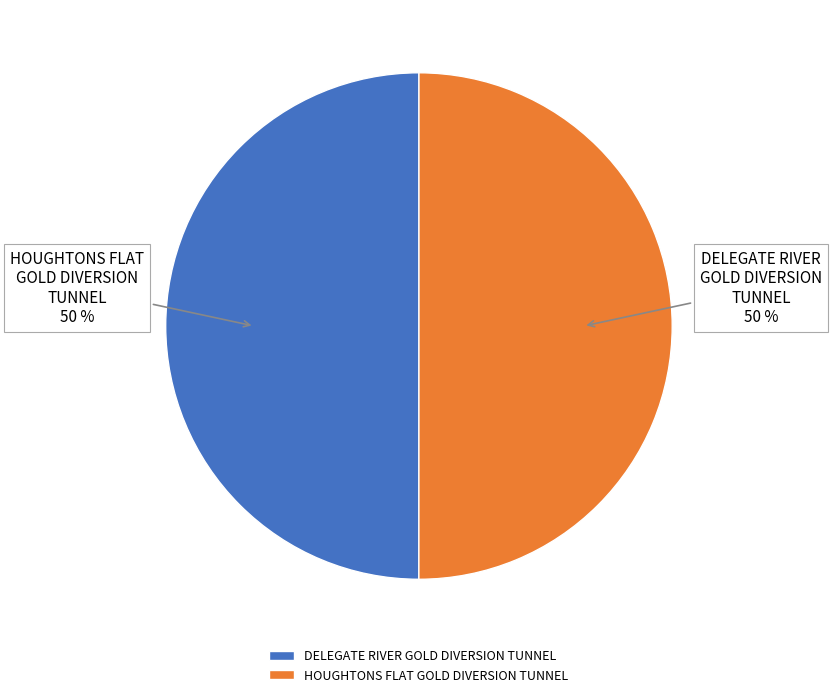

Is the sum of DELEGATE RIVER GOLD DIVERSION TUNNEL and HOUGHTONS FLAT GOLD DIVERSION TUNNEL greater than half?

Yes